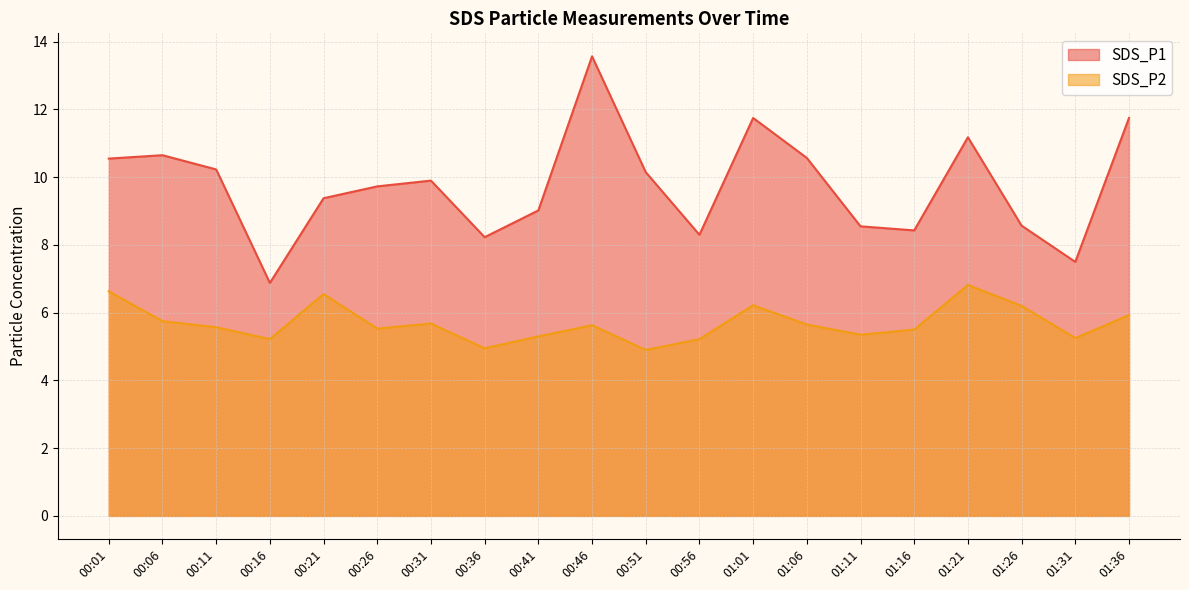

What is the minimum value shown in the chart?

4.9